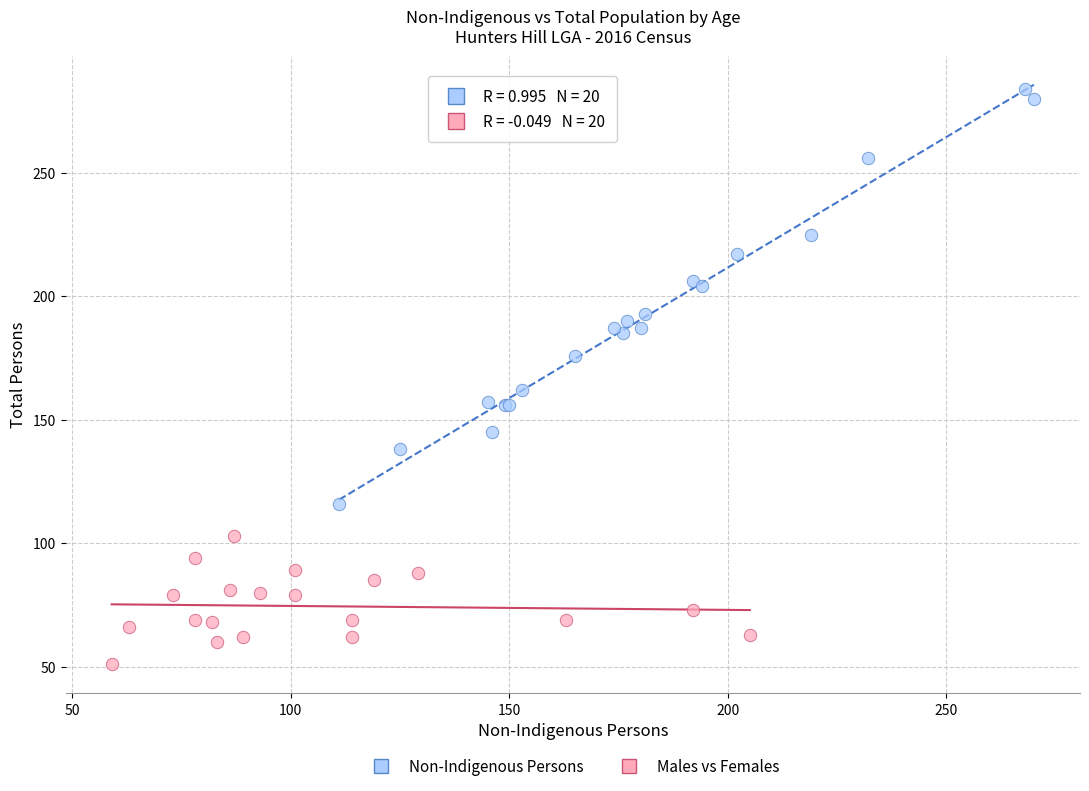

Which series has the widest spread of Y values?

Non-Indigenous Persons